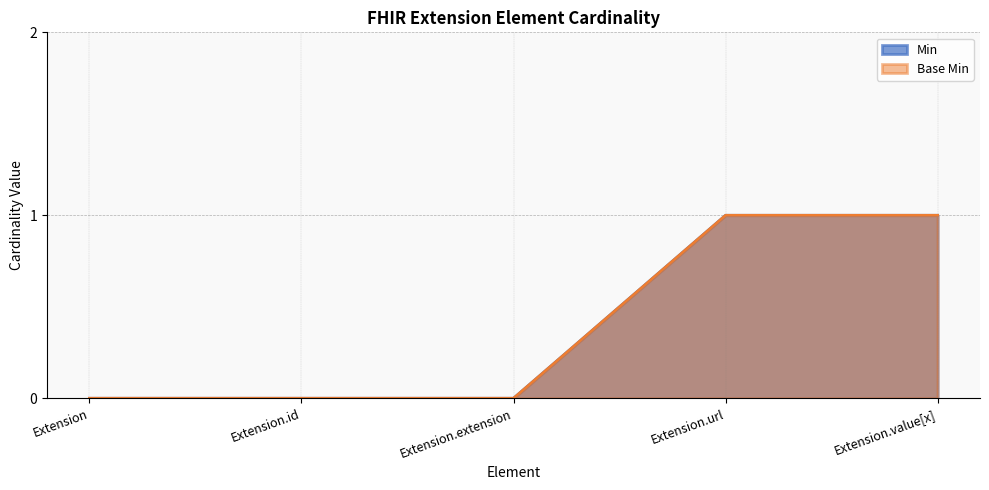

Reading right to left, transcribe all the data shown in this chart.

Min: Extension.value[x]=1	Extension.url=1	Extension.extension=0	Extension.id=0	Extension=0
Base Min: Extension.value[x]=1	Extension.url=1	Extension.extension=0	Extension.id=0	Extension=0